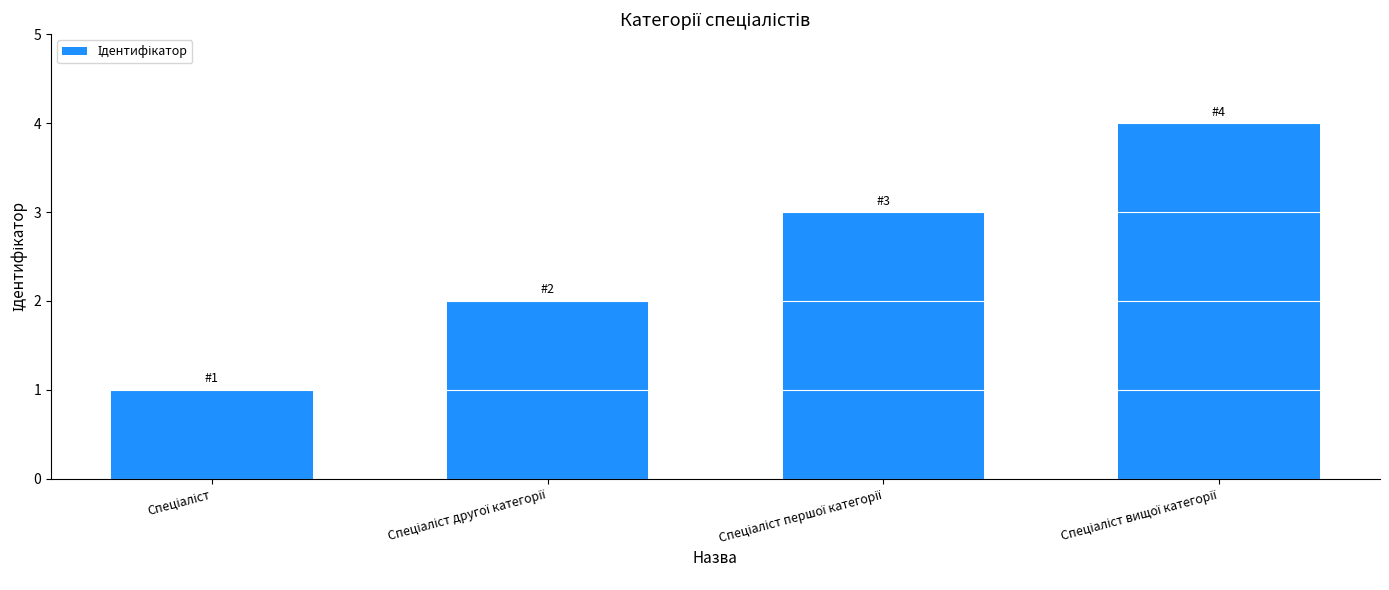

Reading left to right, extract all data points from this chart.

1	2	3	4